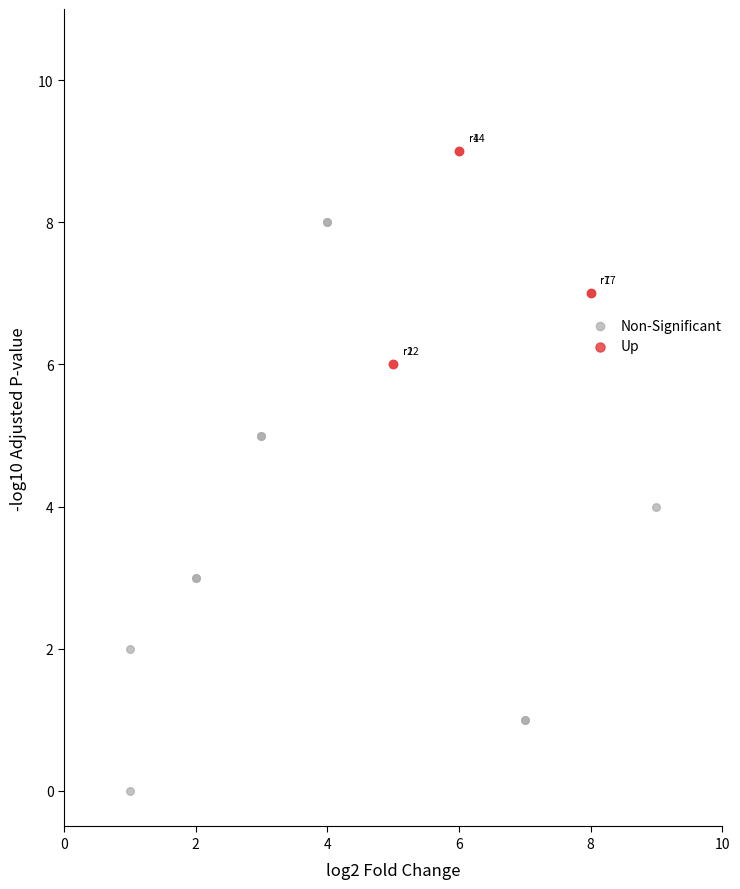

Which series has the largest Y range (max minus min)?

Non-Significant